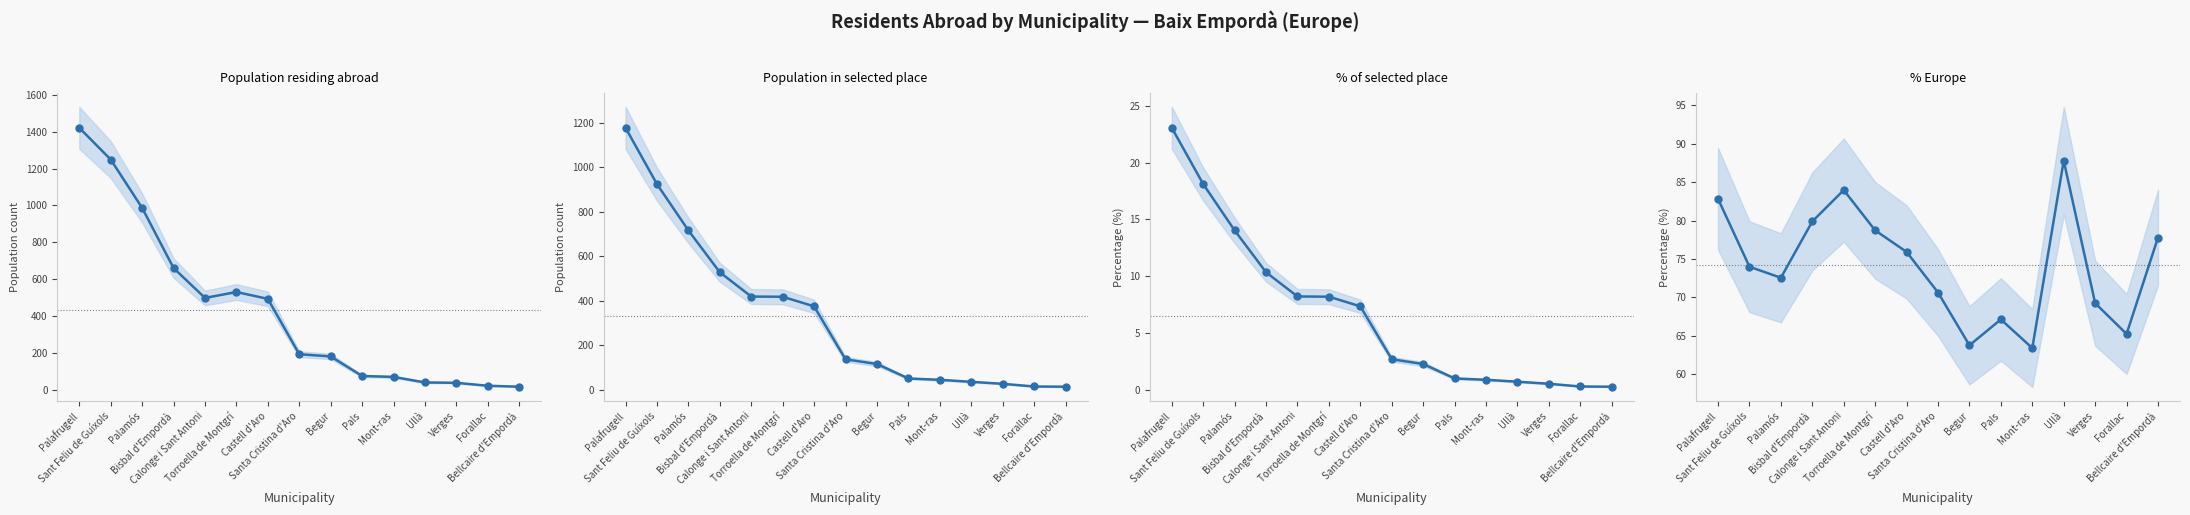

Where do Population residing abroad and % Europe first cross each other?

Mont-ras and Ullà